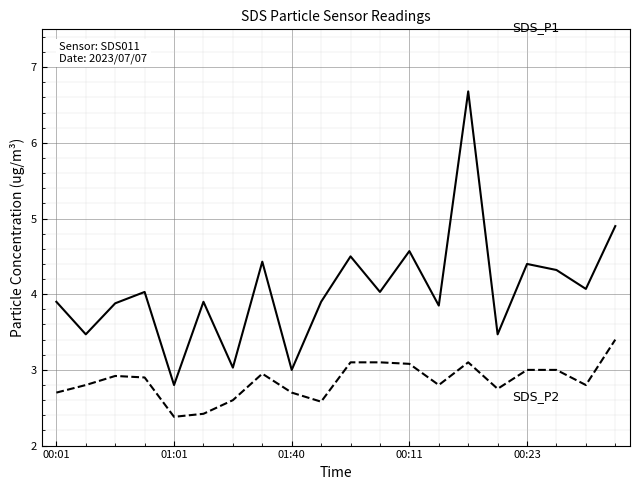

What is the greatest value displayed?

6.7